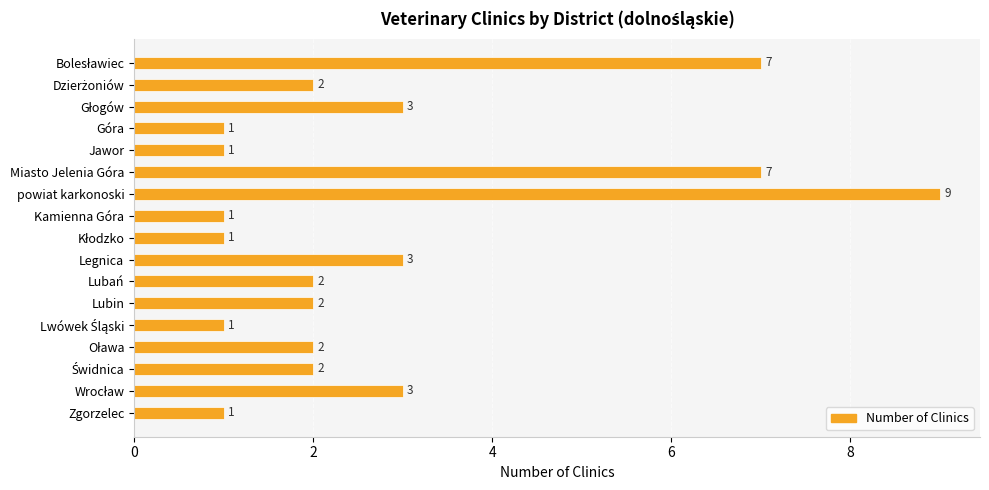

Reading top to bottom, transcribe all the data shown in this chart.

7	2	3	1	1	7	9	1	1	3	2	2	1	2	2	3	1